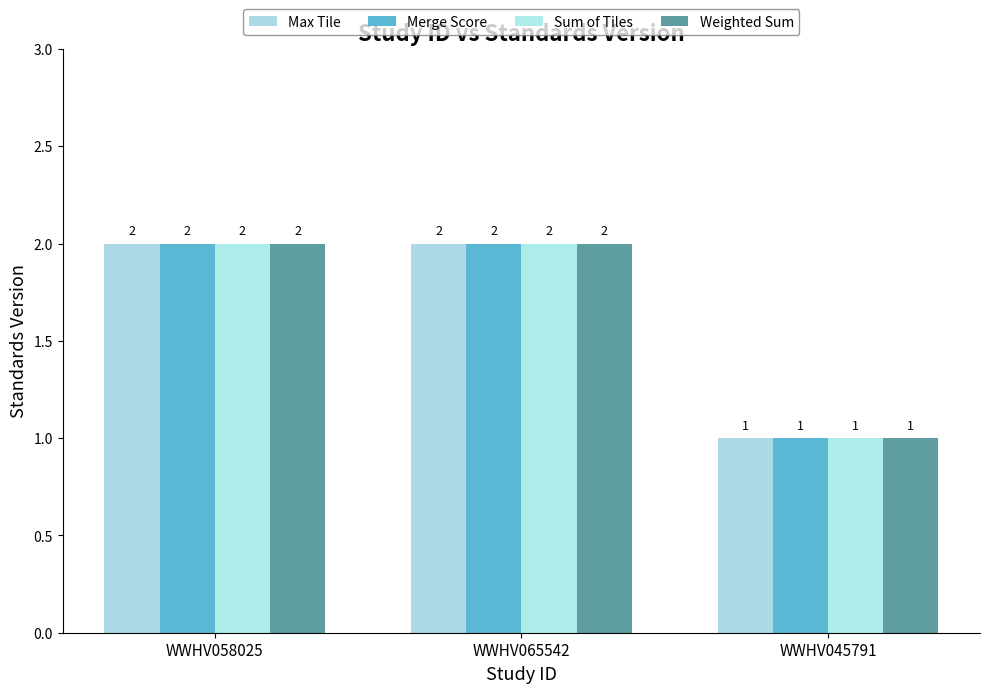

What are all the series names shown in the legend?

Max Tile, Merge Score, Sum of Tiles, Weighted Sum